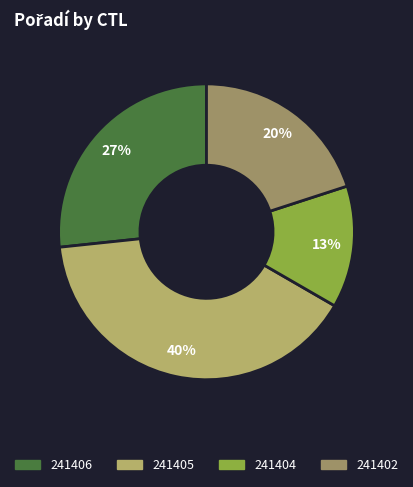

How many segments does this pie chart have?

4